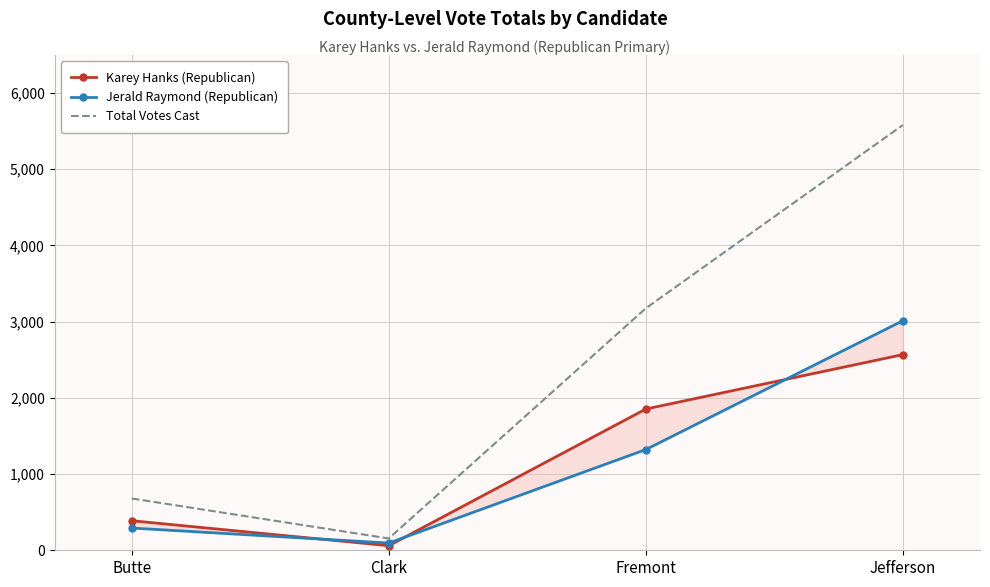

Reading right to left, extract all data points from this chart.

Karey Hanks (Republican): 2568	1854	60	388
Jerald Raymond (Republican): 3013	1322	95	292
Total Votes Cast: 5581	3176	155	680